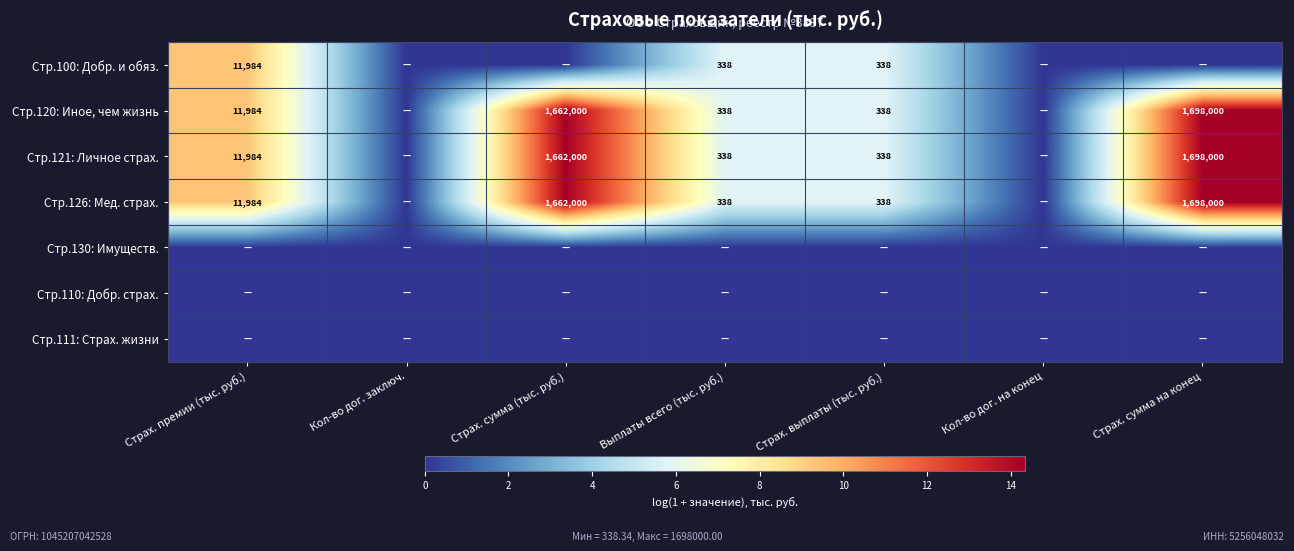

What is the difference between the Стр.121: Личное страх. values at Страх. премии (тыс. руб.) and Страх. выплаты (тыс. руб.)?

11646